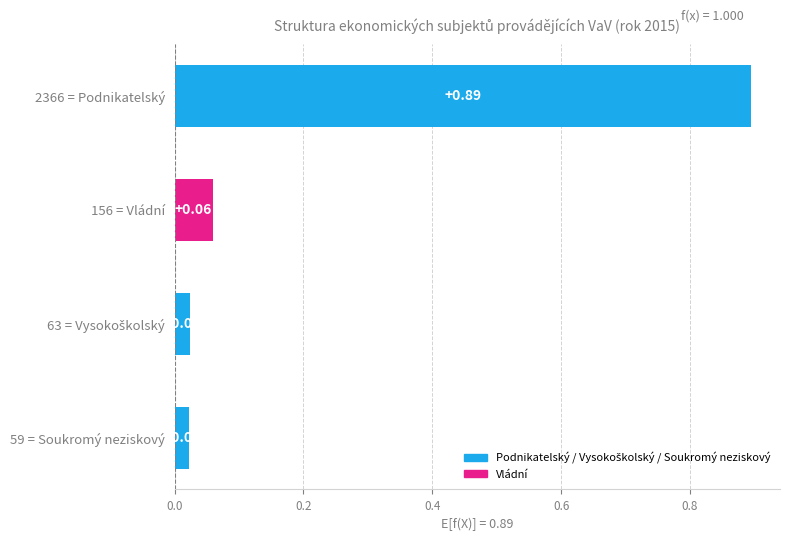

What is the sum of all values?

1.0